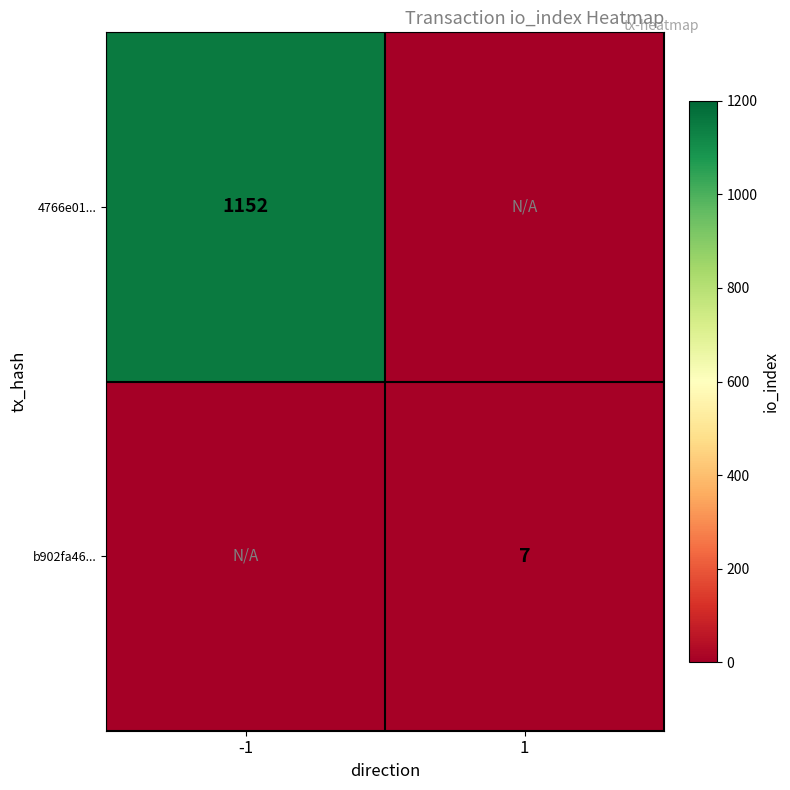

The 4766e01... series shows 1588 at -1. True or false?

False